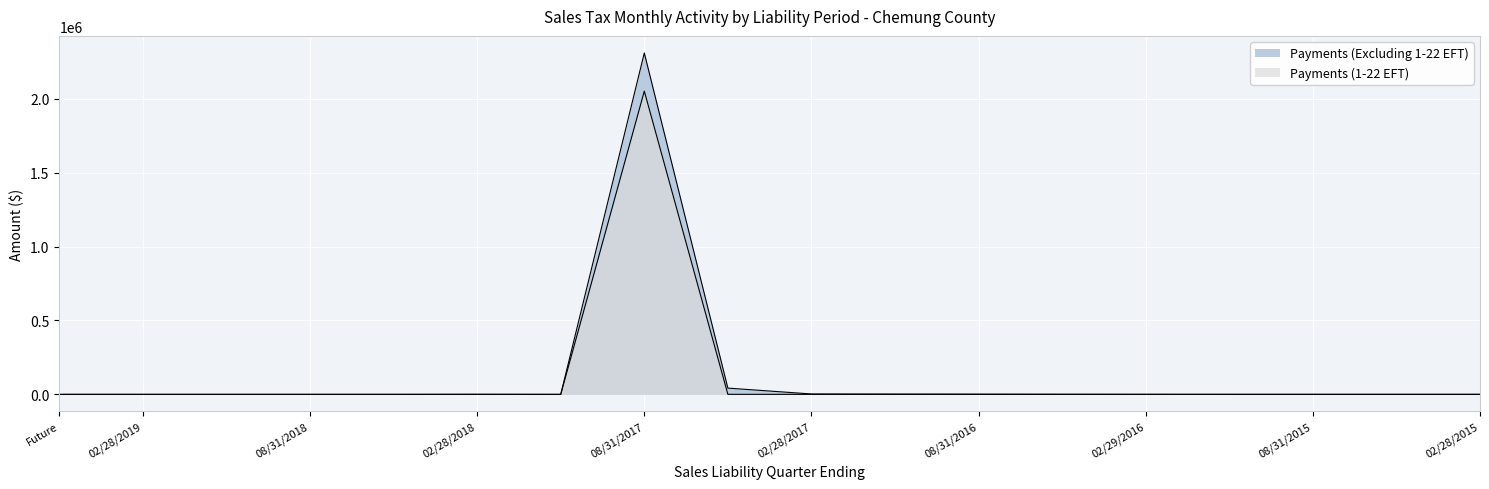

What is the difference between the highest and lowest values at 02/29/2016?

350.3